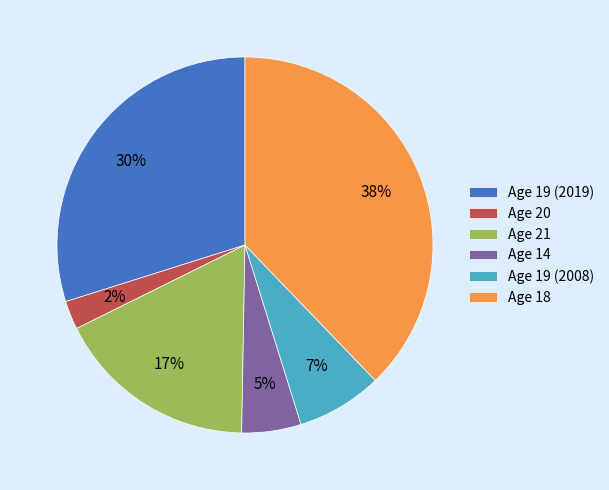

To the nearest percent, what is the difference between the Age 18 and Age 19 (2019) slice percentages?

8%